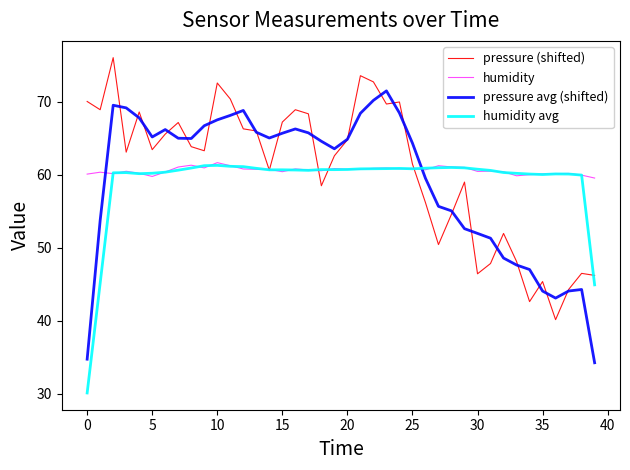

After their last crossing, which series has the higher values: pressure avg (shifted) or humidity?

humidity